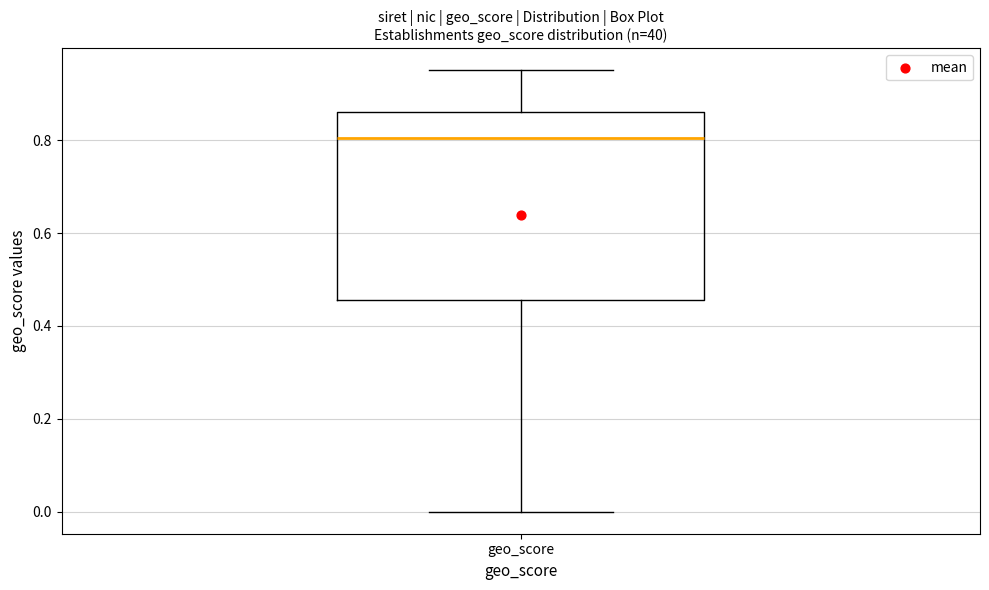

Transcribe this box plot: give where the median line is, the range the box spans, and where the two whiskers end, as read against the y-axis. The values are not printed on the chart, so give them approximately, as read against the axis.

median 0.80, box 0.46 to 0.86, whiskers 0.00 to 0.96